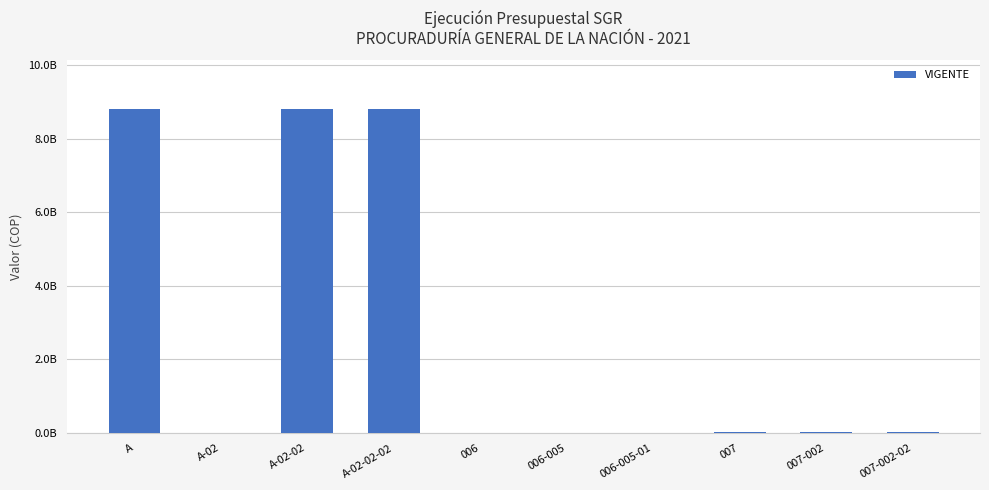

Are the bars horizontal?

No